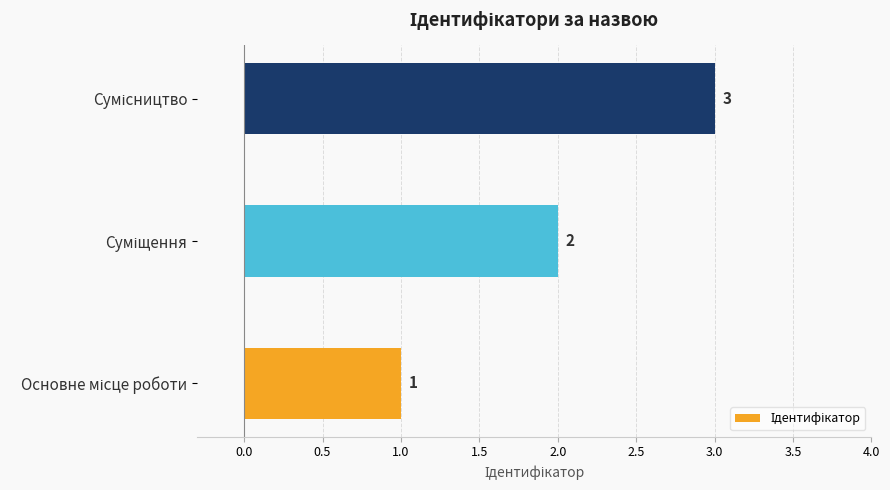

How many values are between 1 and 3?

3